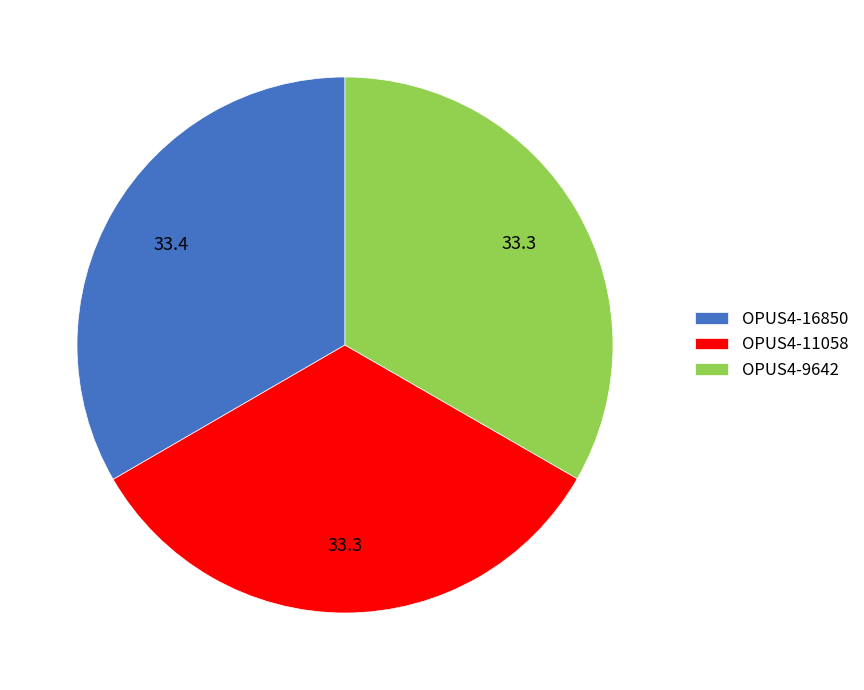

Does OPUS4-11058 account for over 50% of the chart?

No